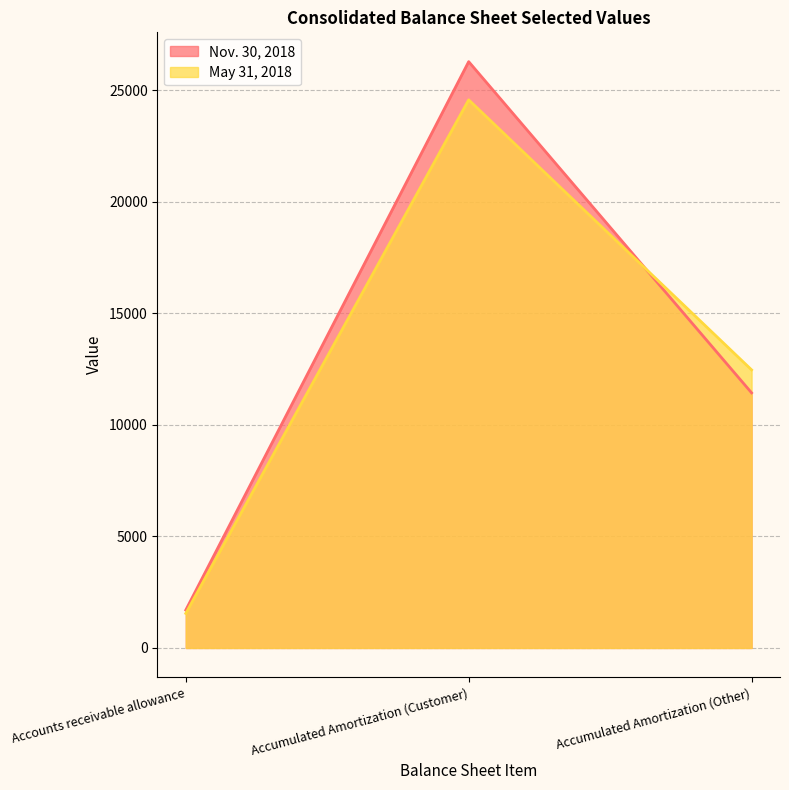

At which category is the sum across all series the highest?

Accumulated Amortization (Customer)